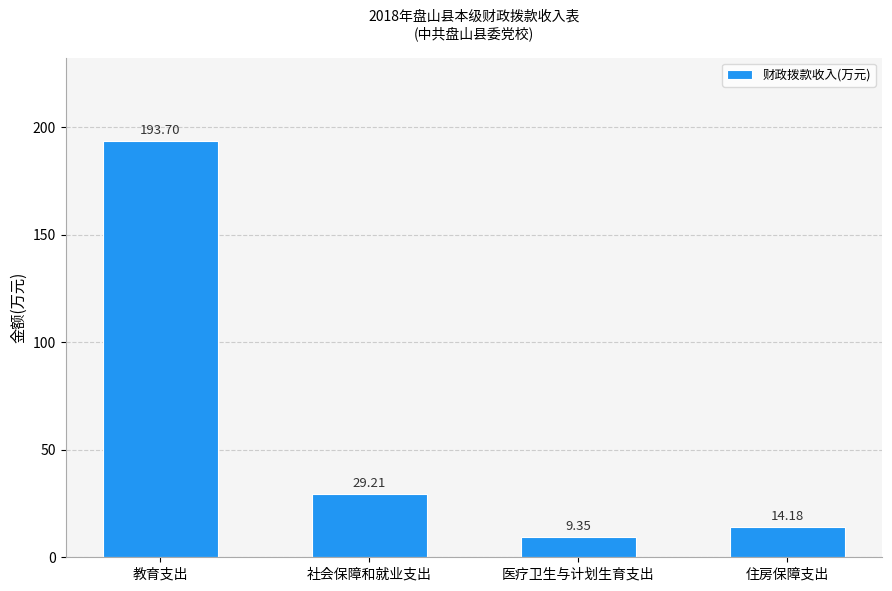

How many distinct data groups are displayed?

1